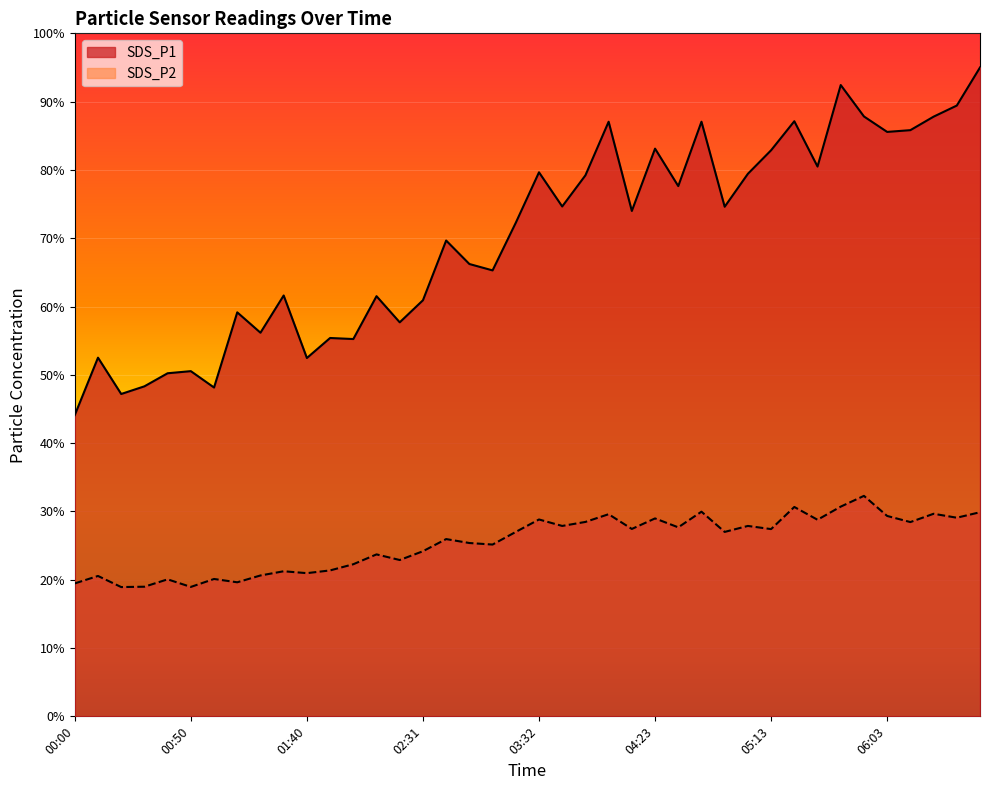

True or false: SDS_P1 has a value of 48.1 at 01:00.

True